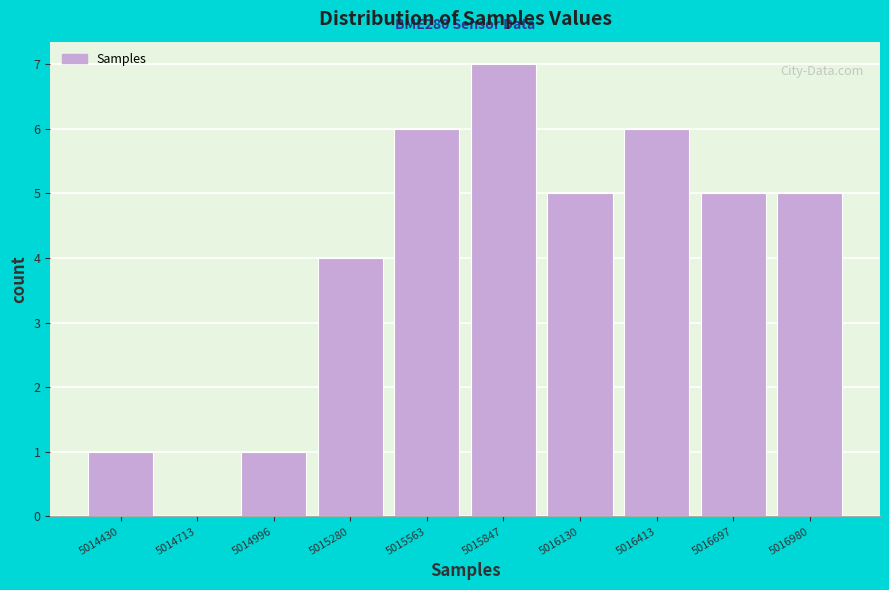

Reading left to right, what are all the values shown in this chart?

5014430=1	5014713=0	5014996=1	5015280=4	5015563=6	5015847=7	5016130=5	5016413=6	5016697=5	5016980=5